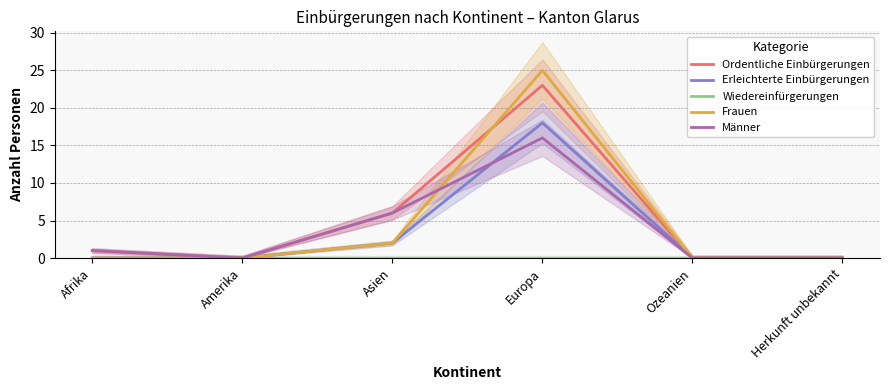

Reading right to left, extract all data points from this chart.

Ordentliche Einbürgerungen: 0	0	23	6	0	1
Erleichterte Einbürgerungen: 0	0	18	2	0	0
Wiedereinfürgerungen: 0	0	0	0	0	0
Frauen: 0	0	25	2	0	0
Männer: 0	0	16	6	0	1